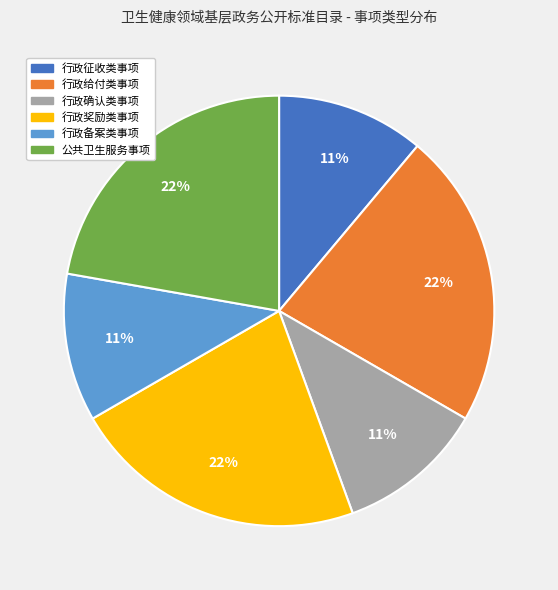

Is it true that 行政确认类事项 is 20% of the pie?

False